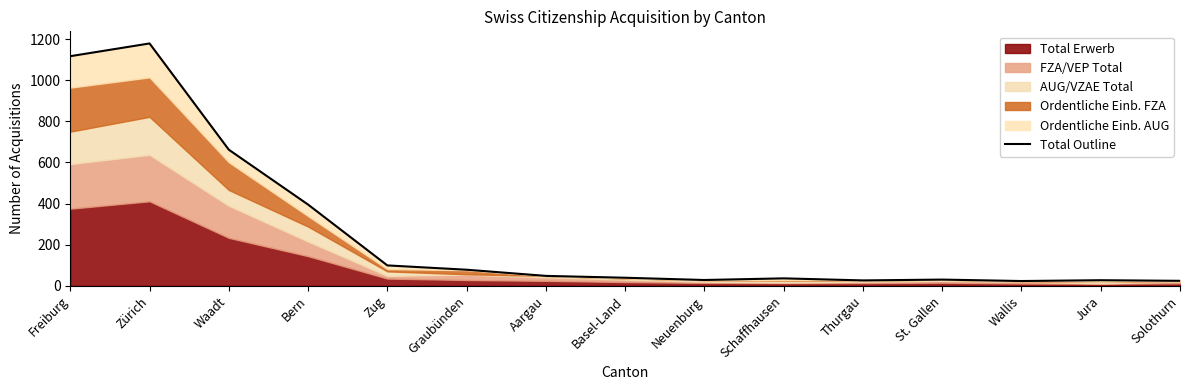

What is the sum of the values at Neuenburg and Zug?

127